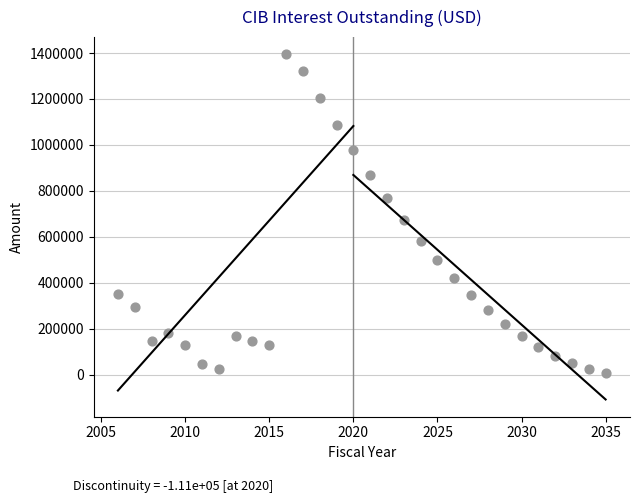

What Y value in the scatter plot is closest to 701337?

673148.5